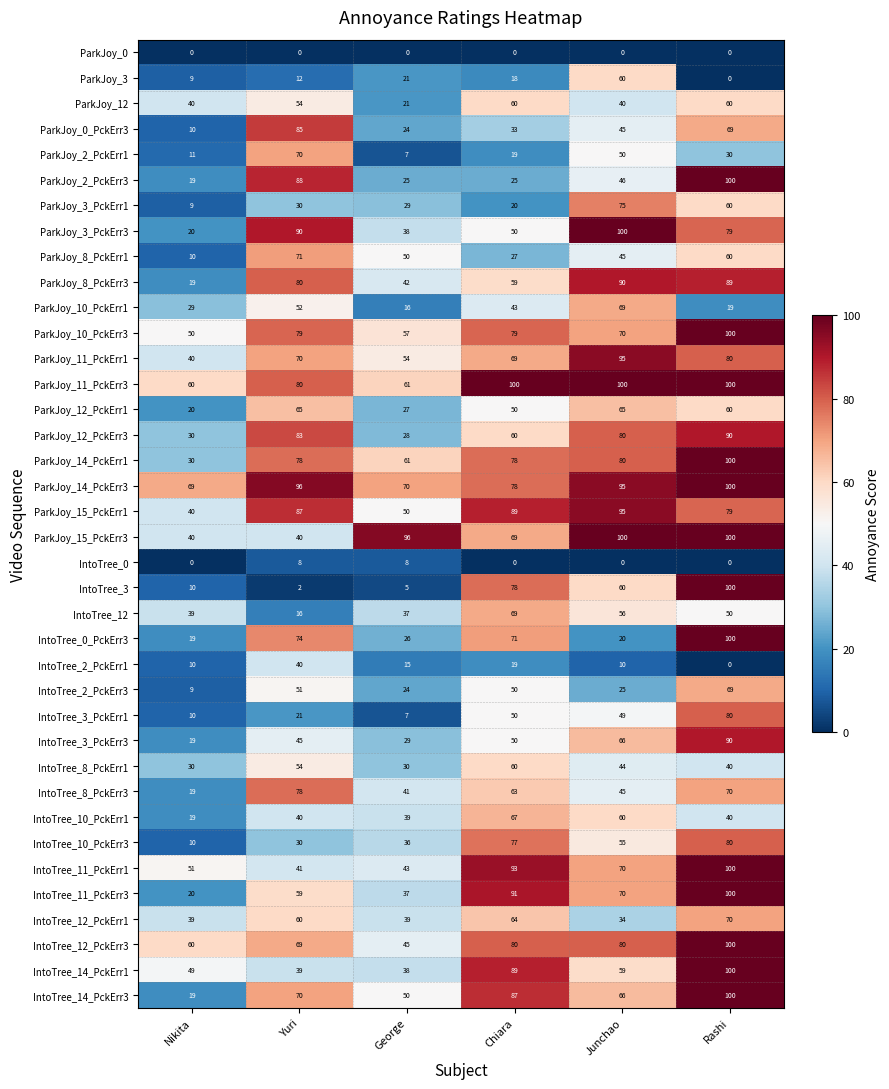

Which series has the largest total across all categories?

ParkJoy_14_PckErr3